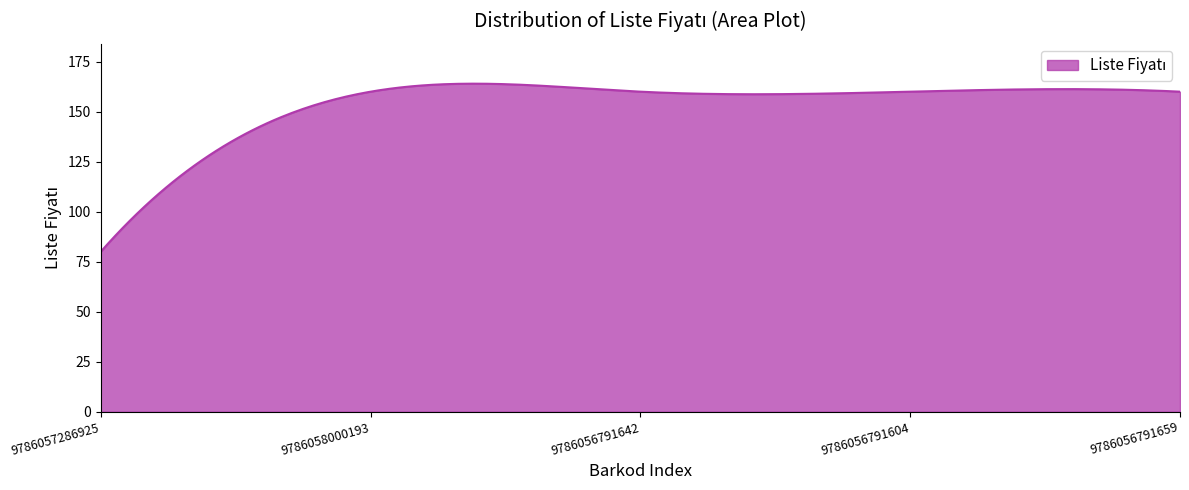

What is the difference between the maximum and minimum values?

84.0